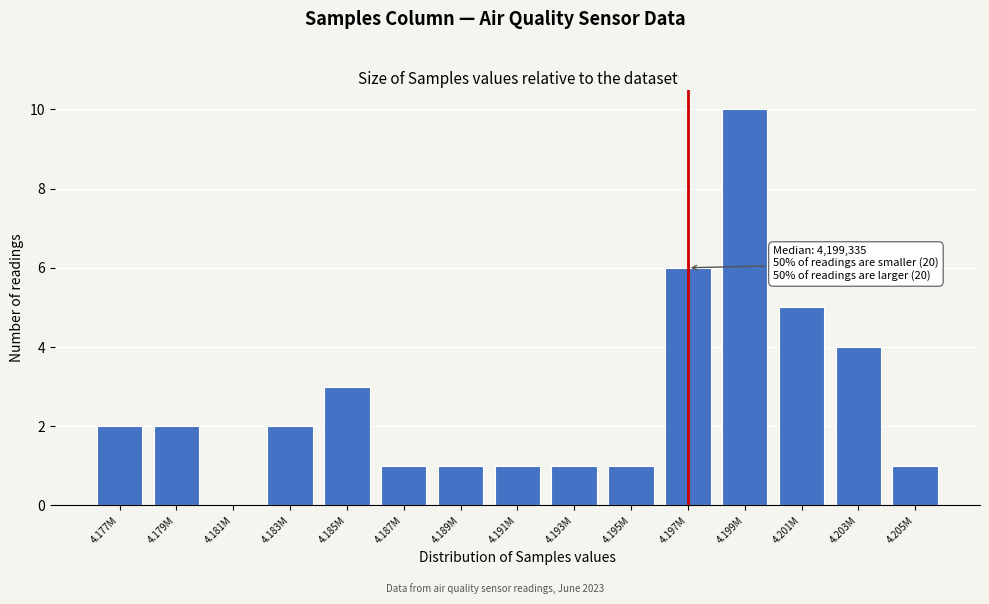

Reading left to right, transcribe all the data shown in this chart.

4.177M=2	4.179M=2	4.181M=0	4.183M=2	4.185M=3	4.187M=1	4.189M=1	4.191M=1	4.193M=1	4.195M=1	4.197M=6	4.199M=10	4.201M=5	4.203M=4	4.205M=1